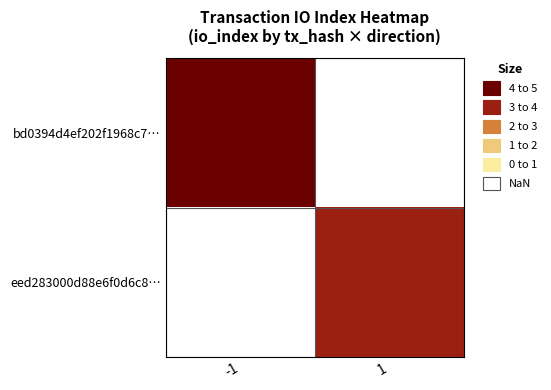

Rank the categories by eed283000d88e6f0d6c8… value from highest to lowest.

-1, 1